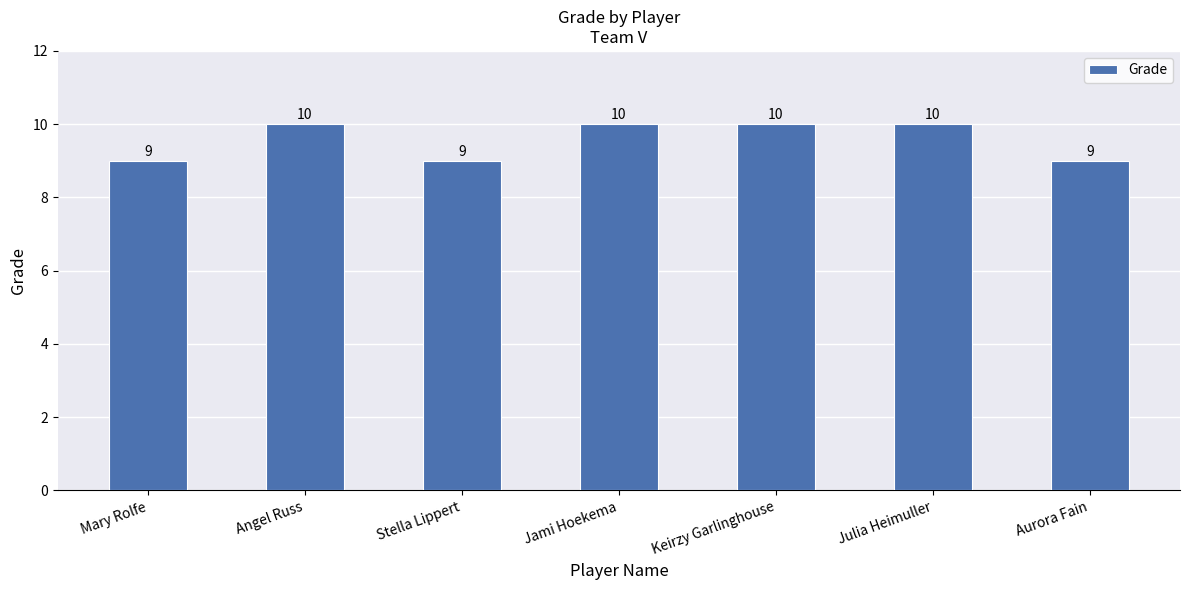

What is the approximate value at Keirzy Garlinghouse?

10